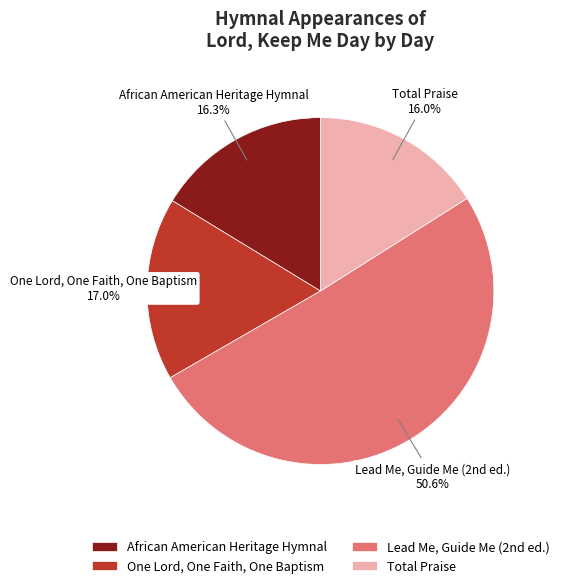

Between African American Heritage Hymnal and One Lord, One Faith, One Baptism, which is larger?

One Lord, One Faith, One Baptism